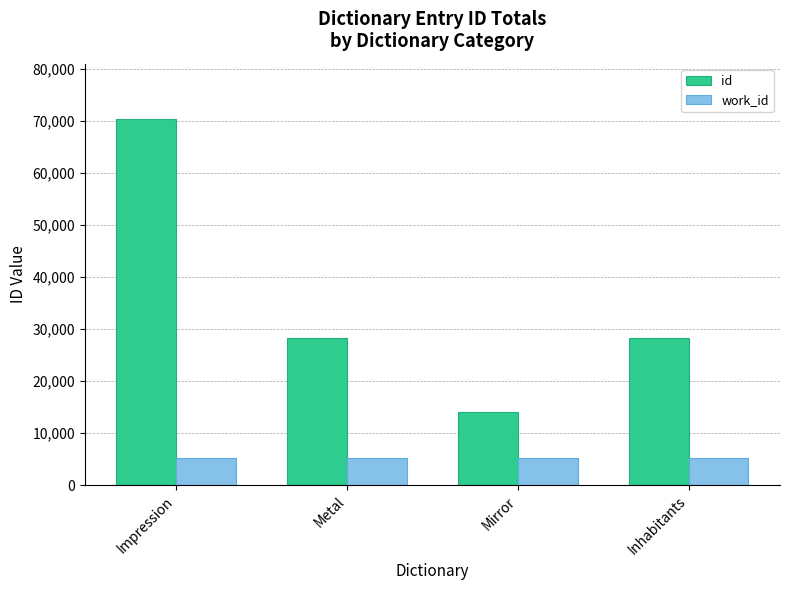

Read the id value at Impression.

70374